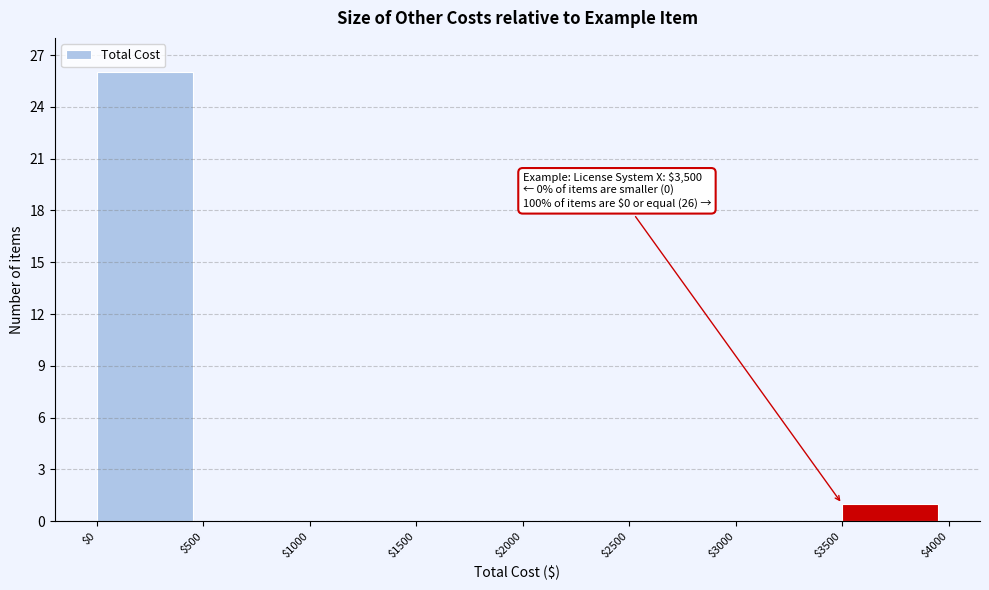

Over which range of the x-axis is the bar tallest?

$0 to $500